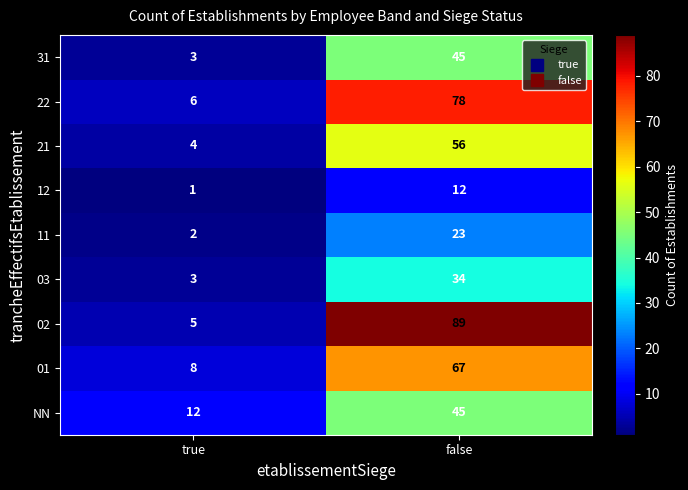

True or false: 11 has a value of 23 at false.

True